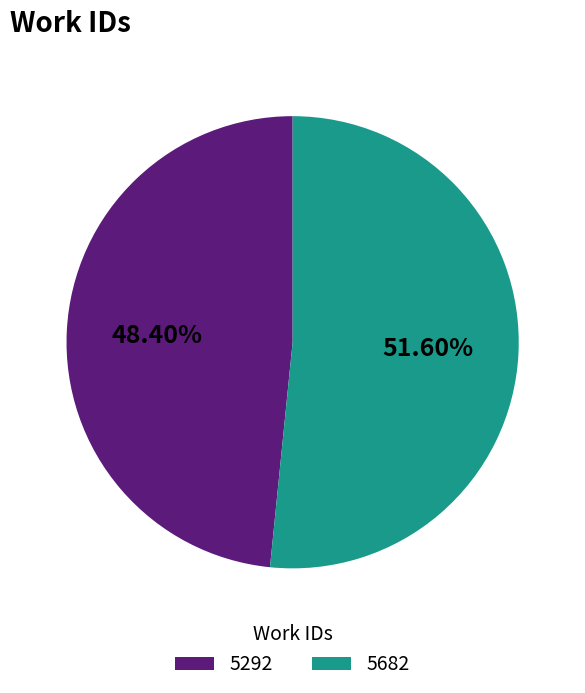

What is the smallest slice in the pie chart?

5292